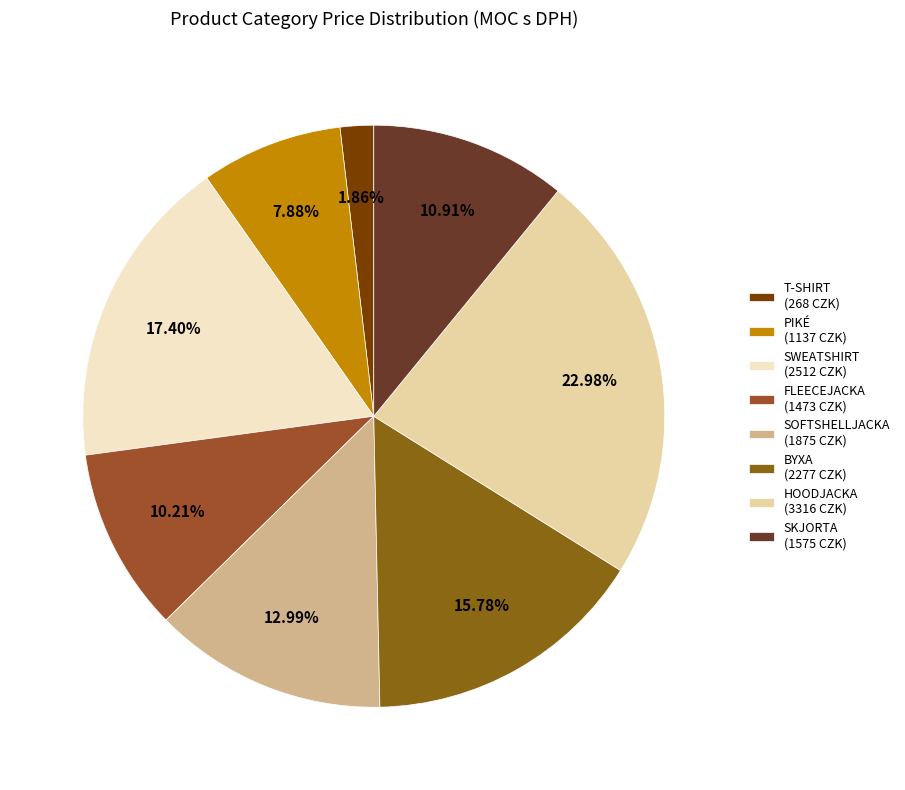

How many slices are in this pie chart?

8